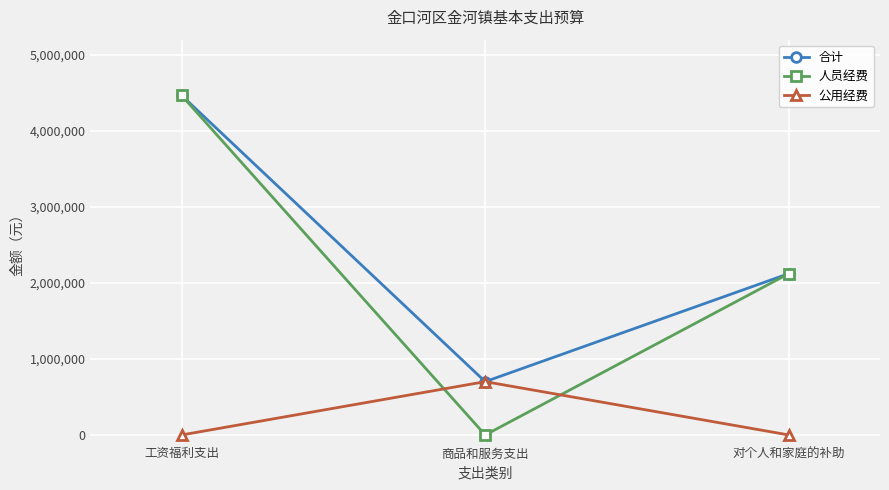

At which label is 合计 closest to 2584515?

对个人和家庭的补助